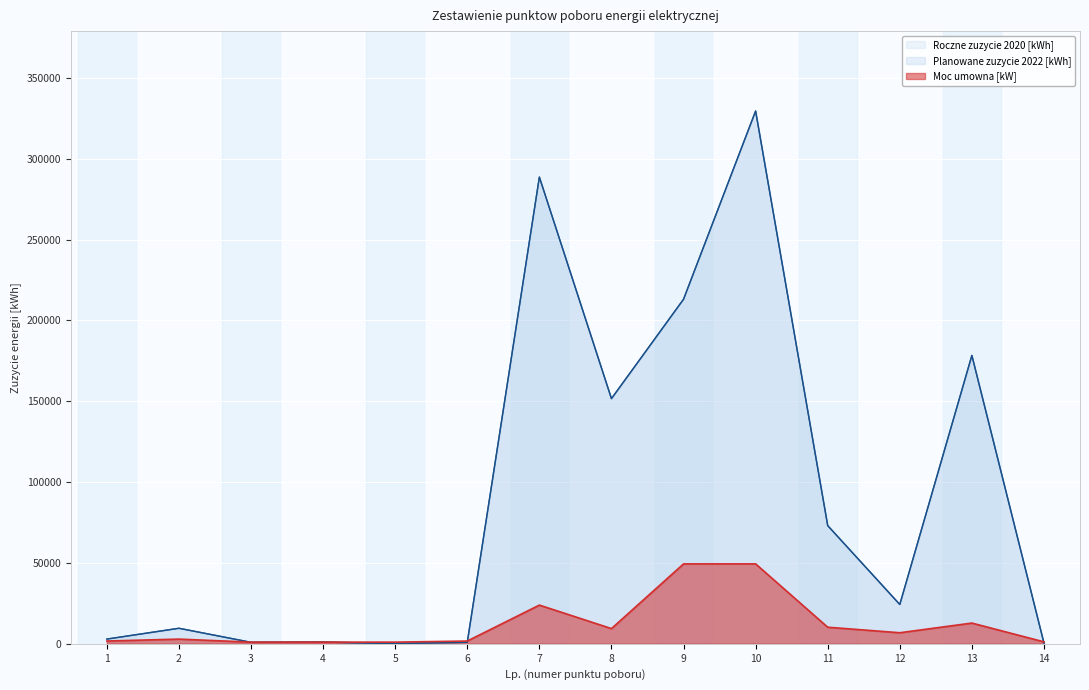

Reading right to left, transcribe all the data shown in this chart.

Roczne zuzycie 2020 [kWh]: 447.0	178320.0	24312.0	73090.0	329463.0	213070.0	151614.0	288607.0	945.0	108.0	1099.0	918.0	9603.0	2922.0
Planowane zuzycie 2022 [kWh]: 447.0	178320.0	24312.0	73090.0	329463.0	213070.0	151614.0	288607.0	945.0	108.0	1099.0	918.0	9603.0	2922.0
Moc umowna [kW]: 1197.0	12825.1	6840.1	10260.1	49419.4	49419.4	9405.1	23940.2	1710.0	1026.0	1026.0	1026.0	2907.0	1710.0